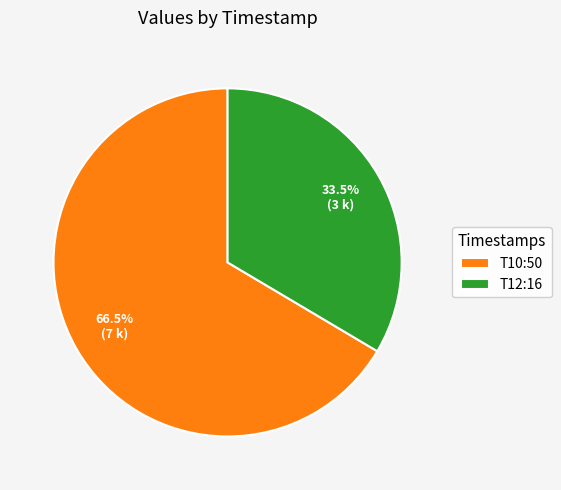

Rank the categories by value from lowest to highest.

T12:16, T10:50